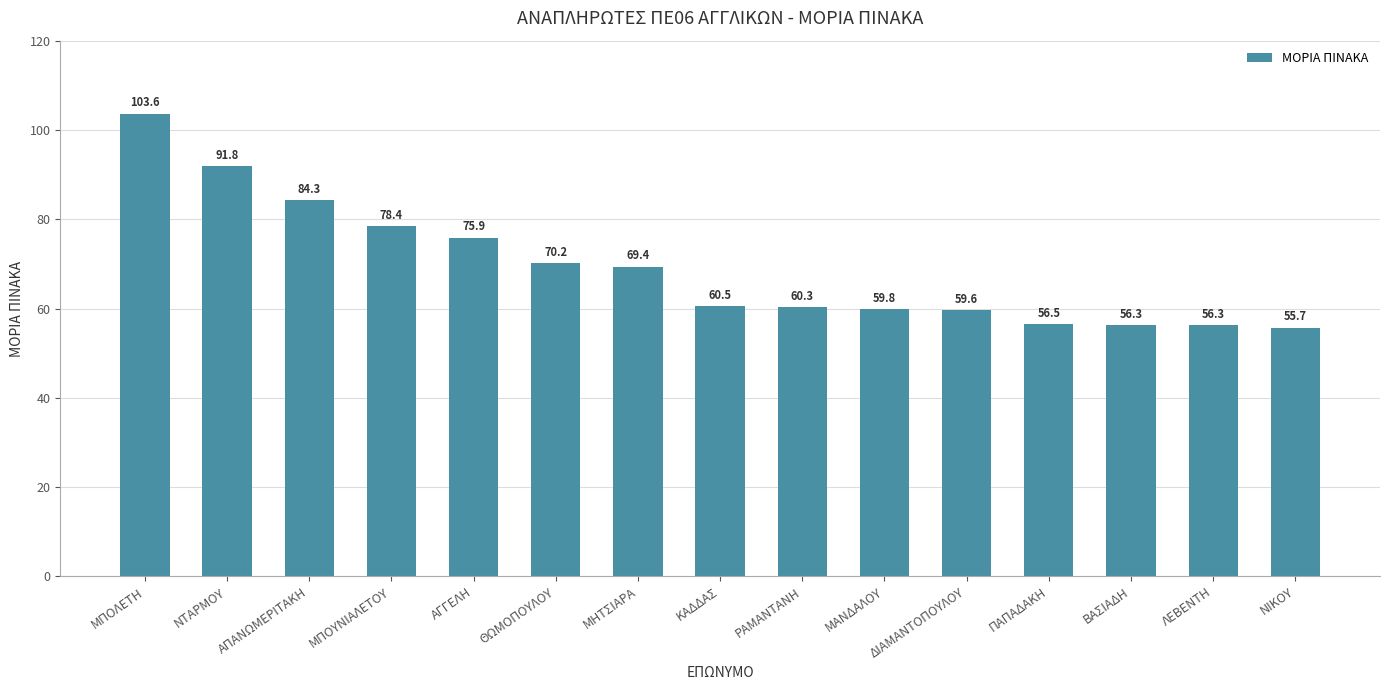

What is the label of the 3rd bar from the right?

ΒΑΣΙΑΔΗ